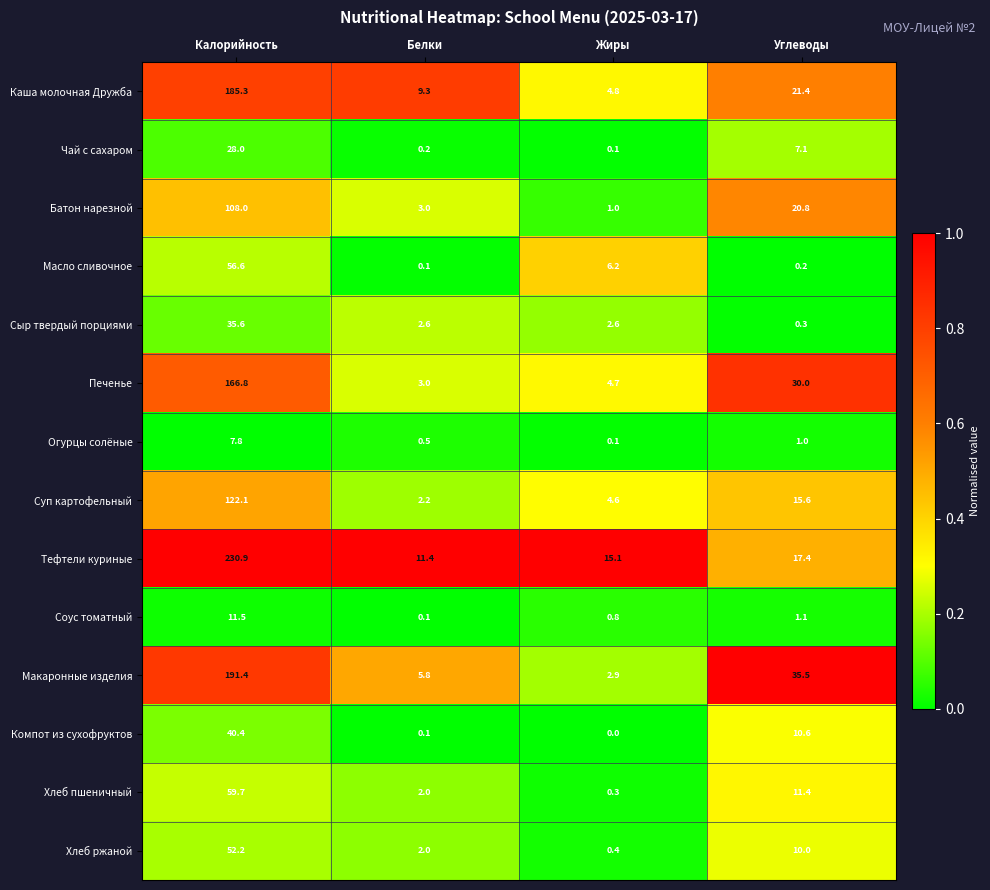

What is the difference between the Масло сливочное values at Жиры and Белки?

6.1